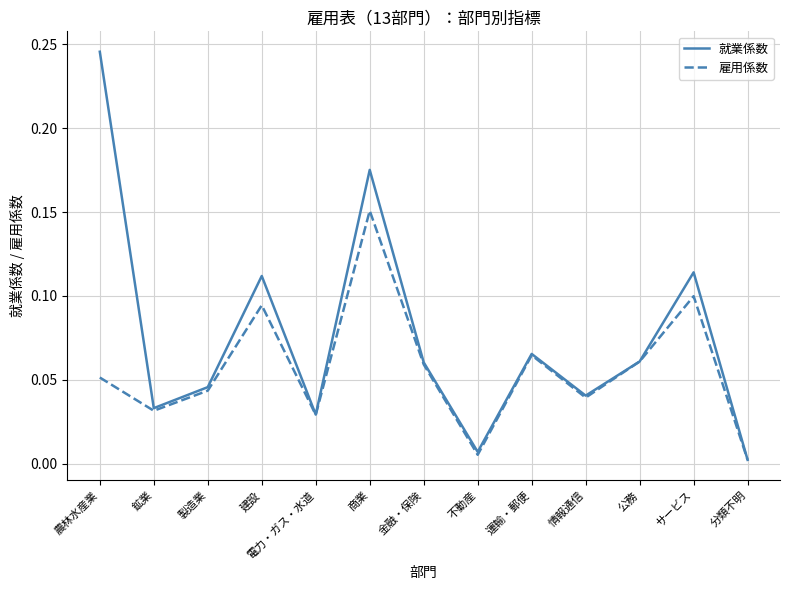

Rank the series by their maximum value, from highest to lowest.

就業係数, 雇用係数